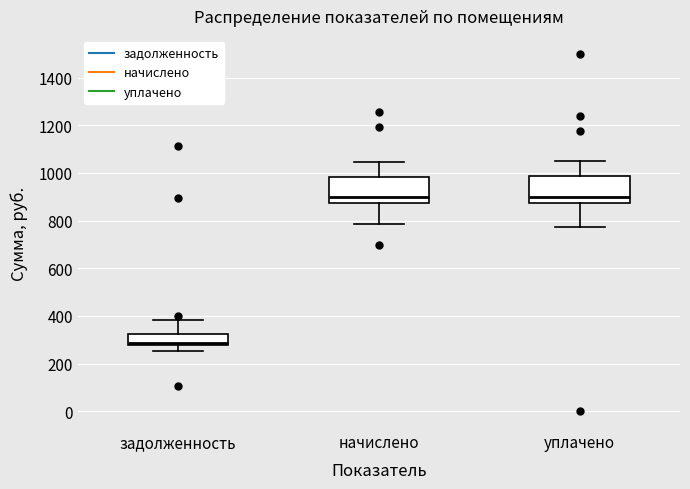

Which box's median line is the lowest?

задолженность